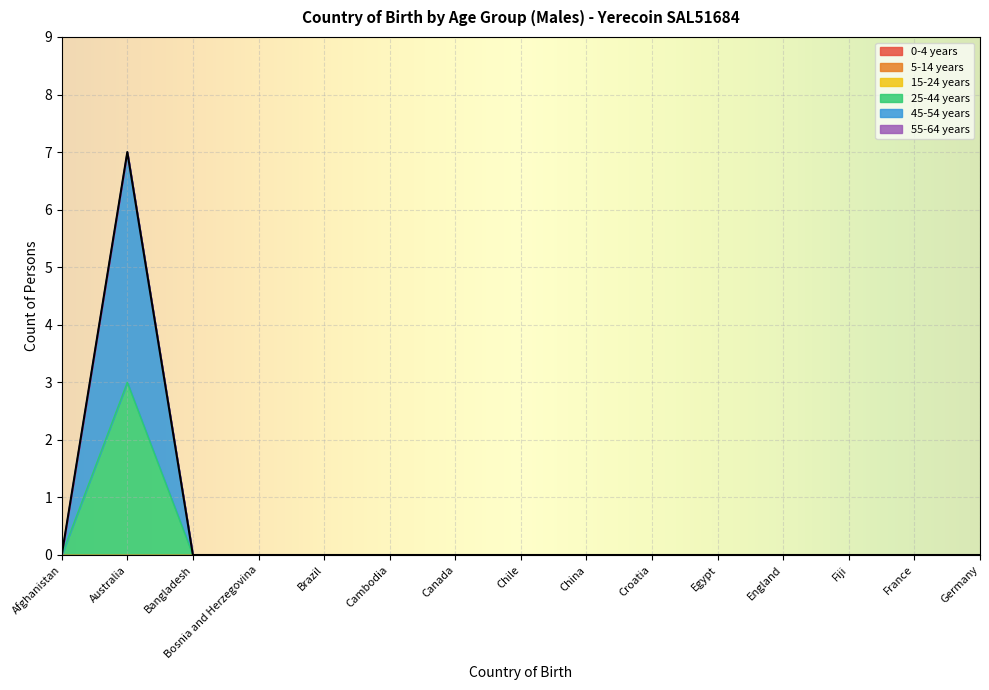

Which label corresponds to the smallest value in the chart?

Afghanistan